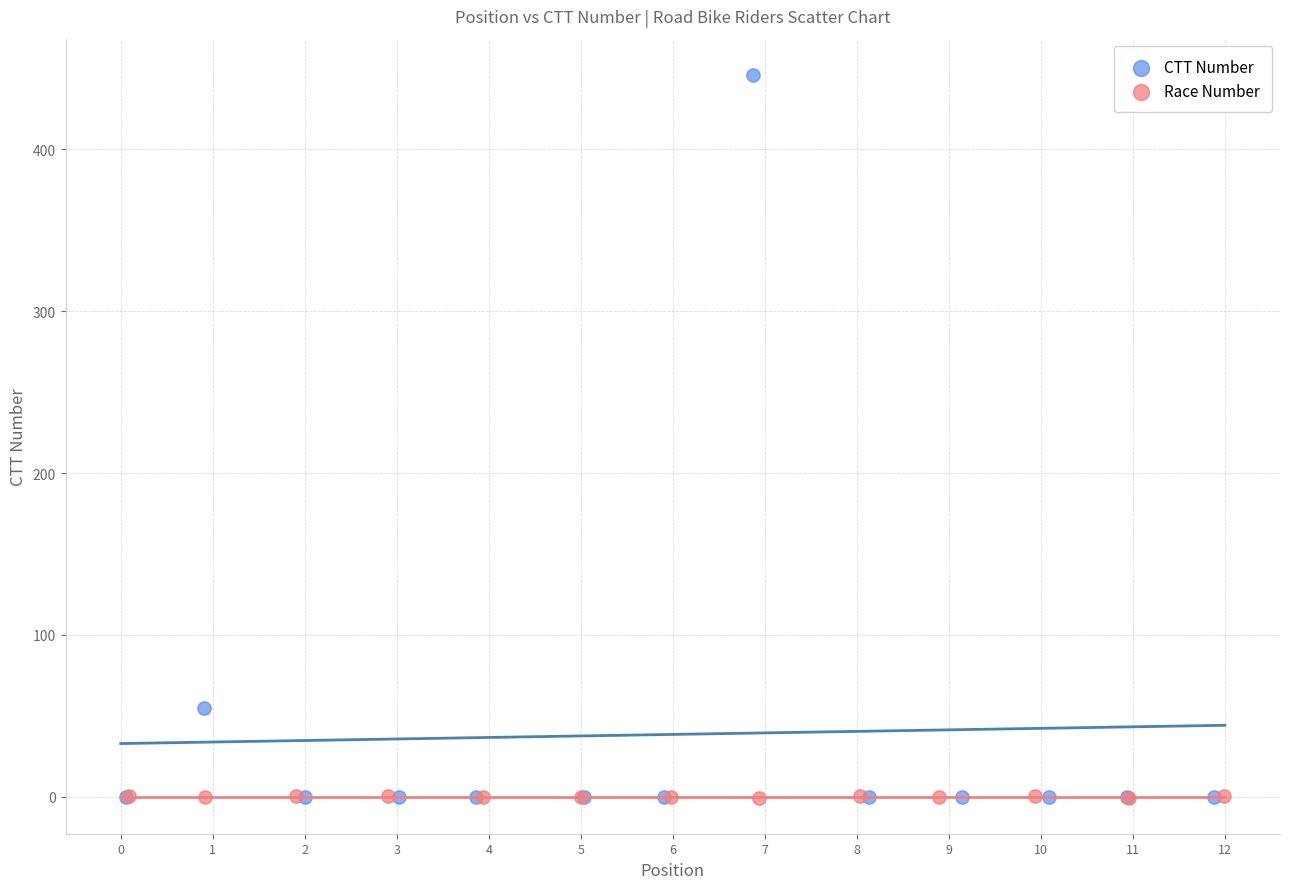

Which series contains the highest Y value?

CTT Number